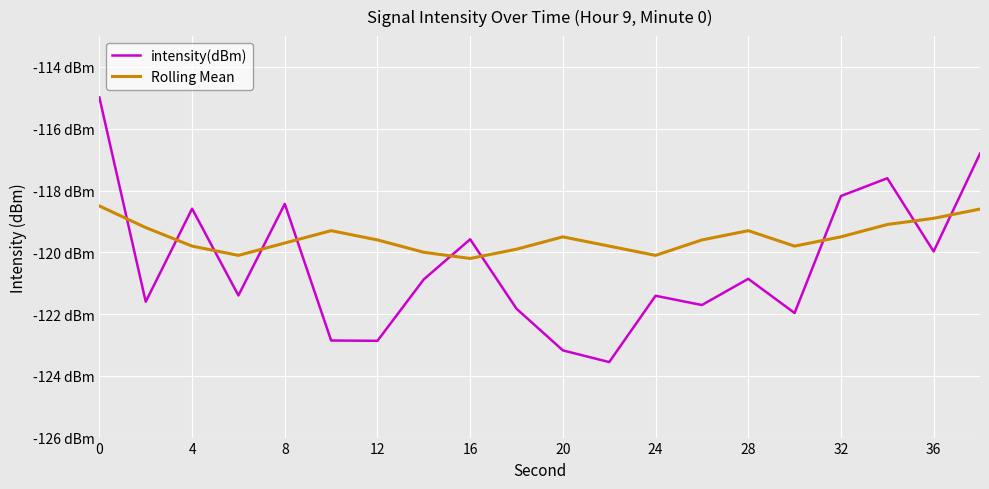

List the series in order of their peak value, highest first.

intensity(dBm), Rolling Mean